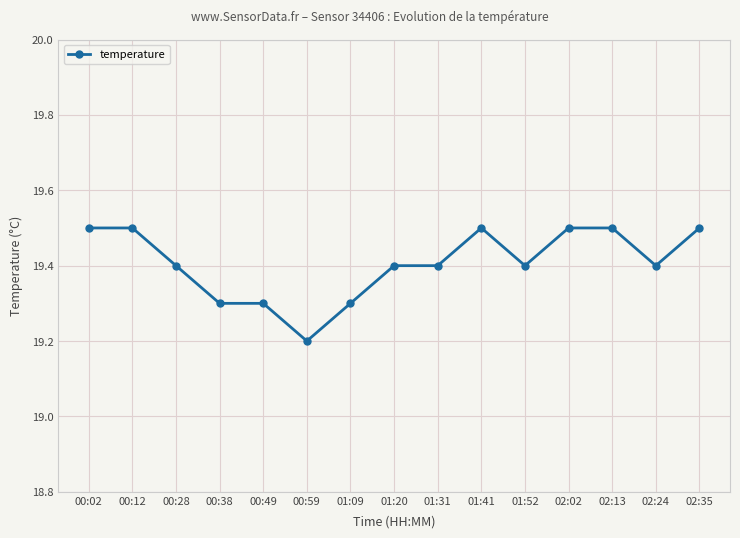

Read the value at 01:41.

19.5